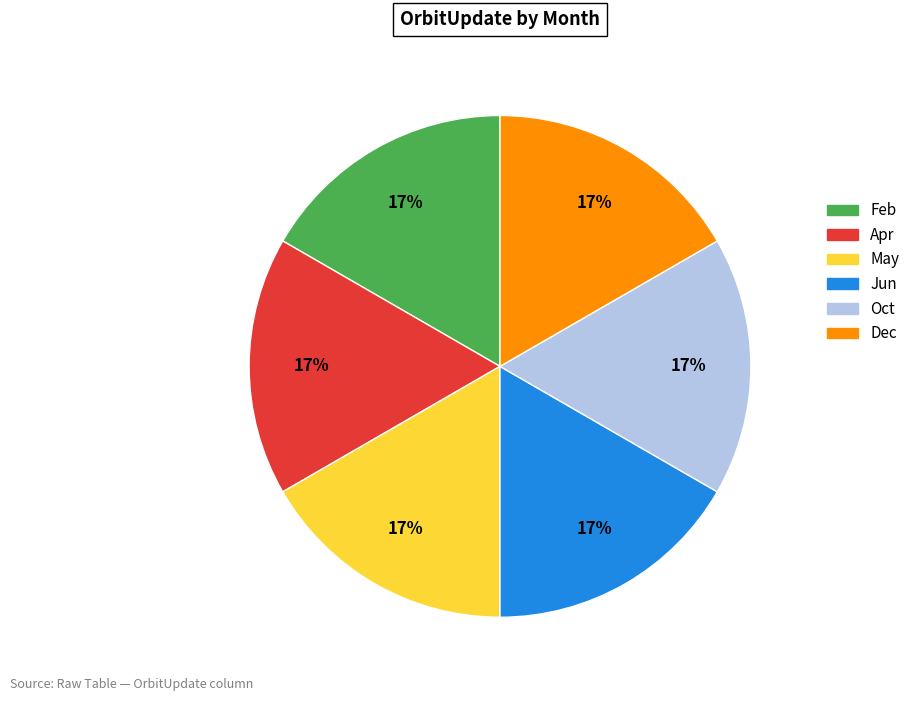

What percentage is the Jun slice, to the nearest percent?

17%